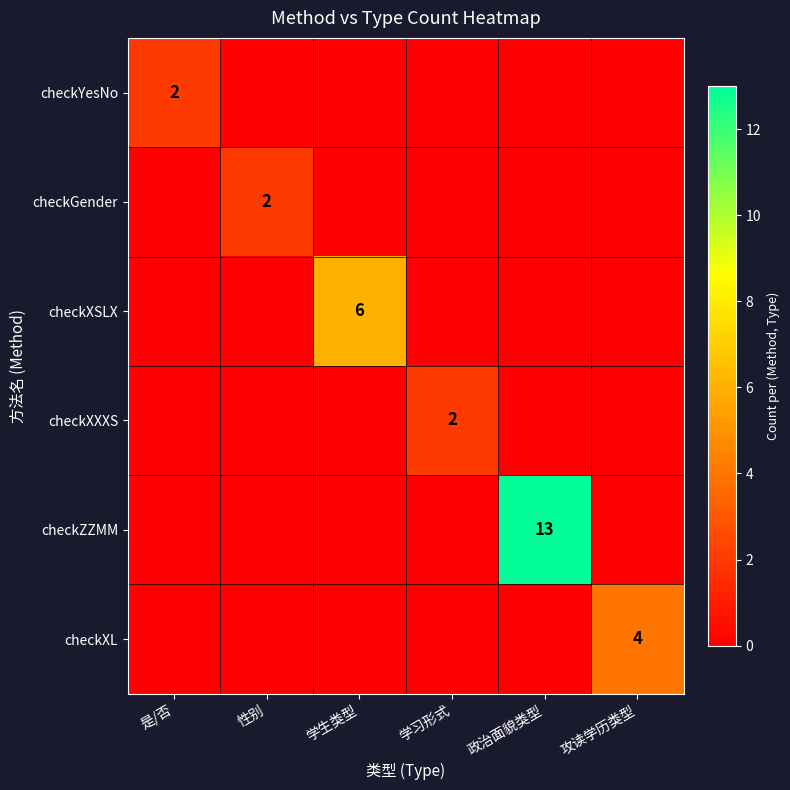

At which category is the sum across all series the highest?

政治面貌类型